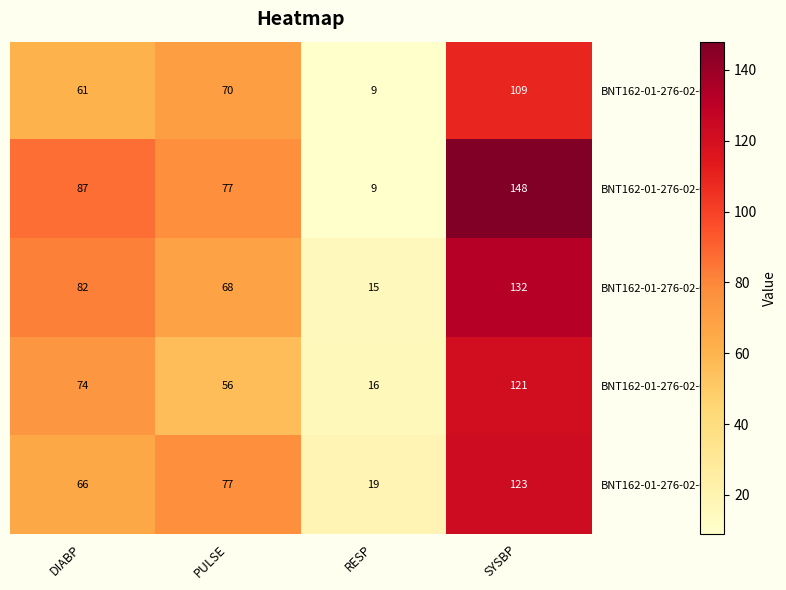

Is the value of BNT162-01-276-02-0192 at DIABP greater than the value of BNT162-01-276-02-0111 at SYSBP?

No